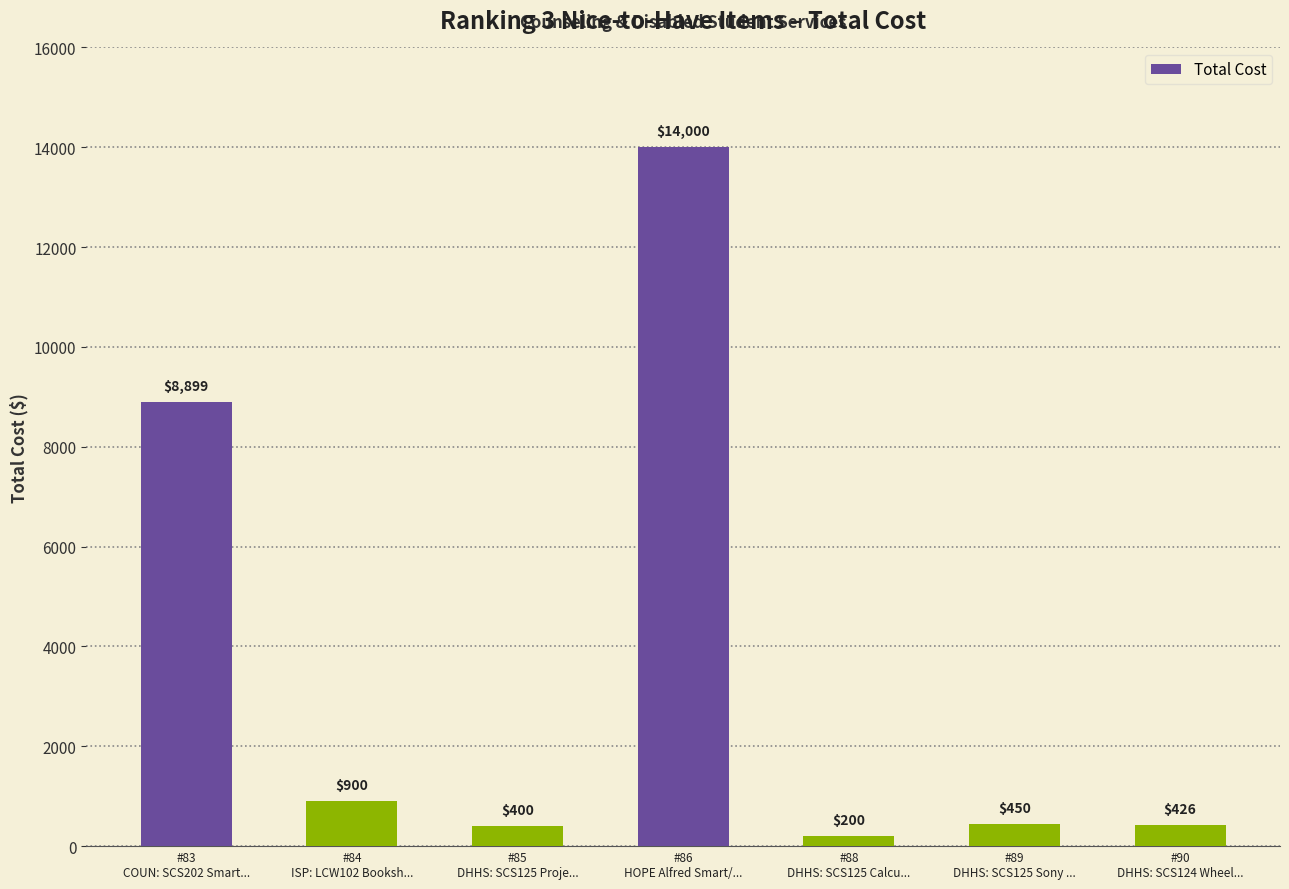

What is the approximate value at #84
ISP: LCW102 Booksh..., to the nearest 100?

900